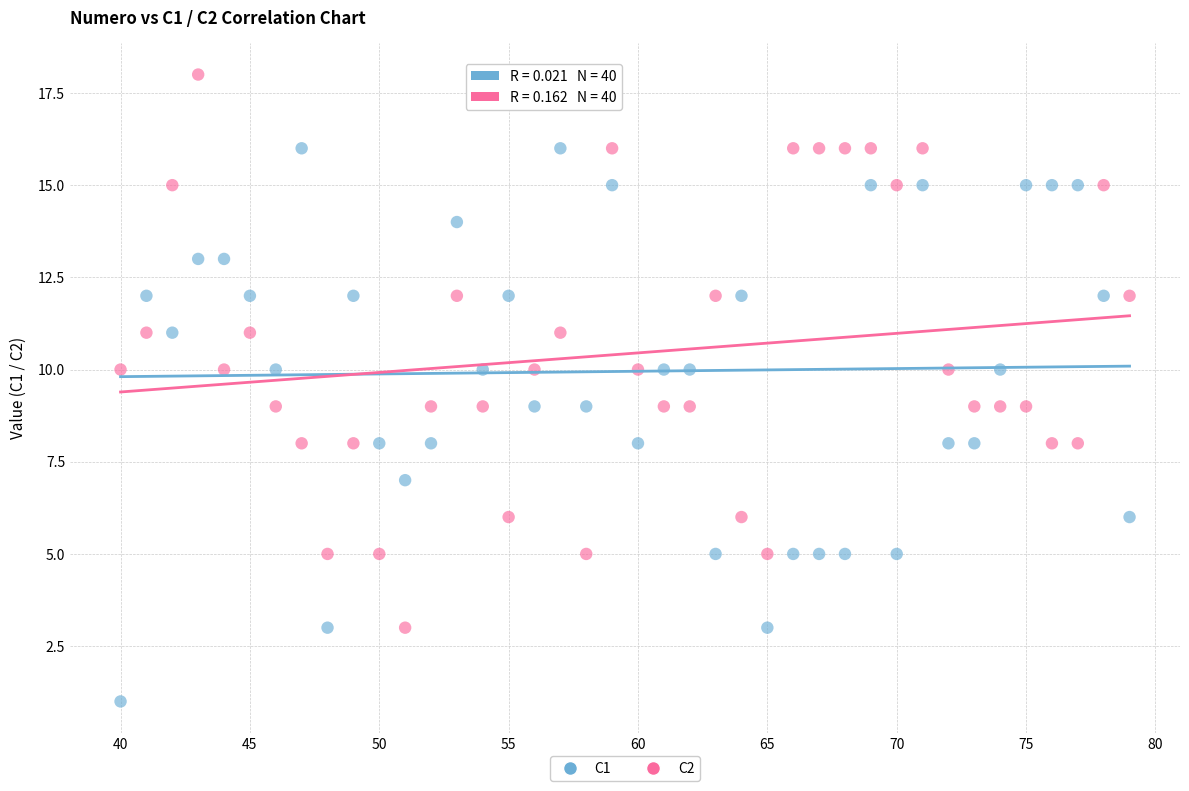

Which series reaches the maximum Y coordinate?

C2